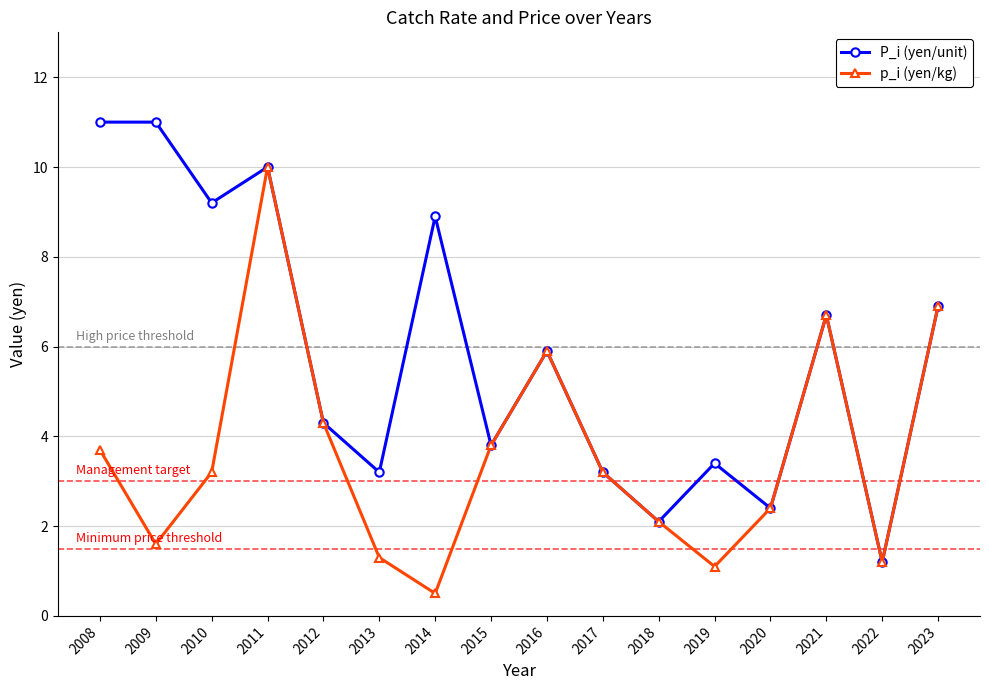

How many lines are shown in the chart?

2